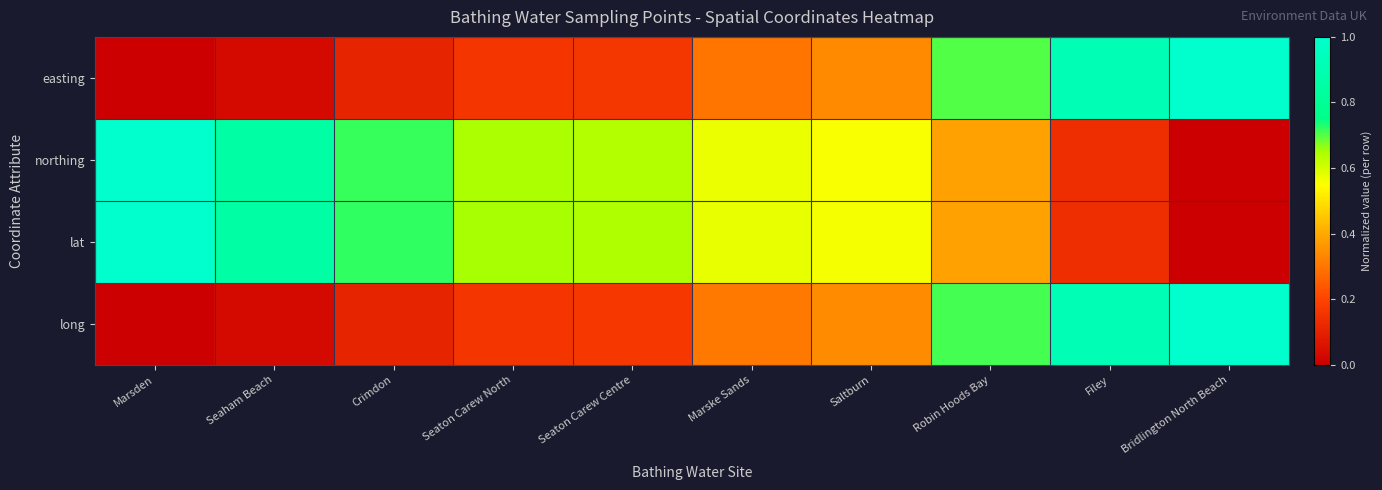

Reading left to right, transcribe all the data shown in this chart.

easting: Marsden=0.0	Seaham Beach=0.0	Crimdon=0.1	Seaton Carew North=0.2	Seaton Carew Centre=0.2	Marske Sands=0.3	Saltburn=0.3	Robin Hoods Bay=0.7	Filey=0.9	Bridlington North Beach=1.0
northing: Marsden=1.0	Seaham Beach=0.9	Crimdon=0.7	Seaton Carew North=0.6	Seaton Carew Centre=0.6	Marske Sands=0.6	Saltburn=0.6	Robin Hoods Bay=0.4	Filey=0.1	Bridlington North Beach=0.0
lat: Marsden=1.0	Seaham Beach=0.9	Crimdon=0.7	Seaton Carew North=0.6	Seaton Carew Centre=0.6	Marske Sands=0.6	Saltburn=0.6	Robin Hoods Bay=0.4	Filey=0.1	Bridlington North Beach=0.0
long: Marsden=0.0	Seaham Beach=0.0	Crimdon=0.1	Seaton Carew North=0.2	Seaton Carew Centre=0.2	Marske Sands=0.3	Saltburn=0.3	Robin Hoods Bay=0.7	Filey=0.9	Bridlington North Beach=1.0